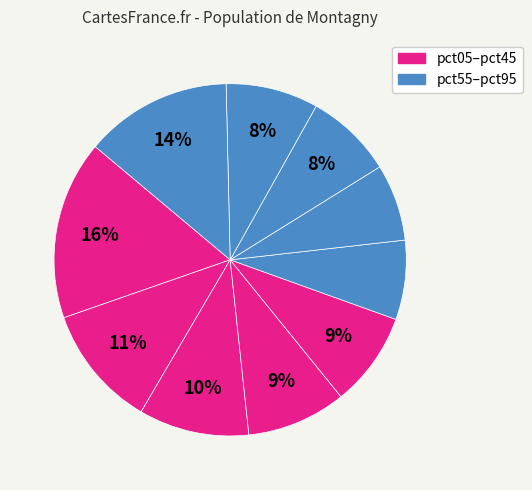

Which category has the smallest portion of the pie?

pct65